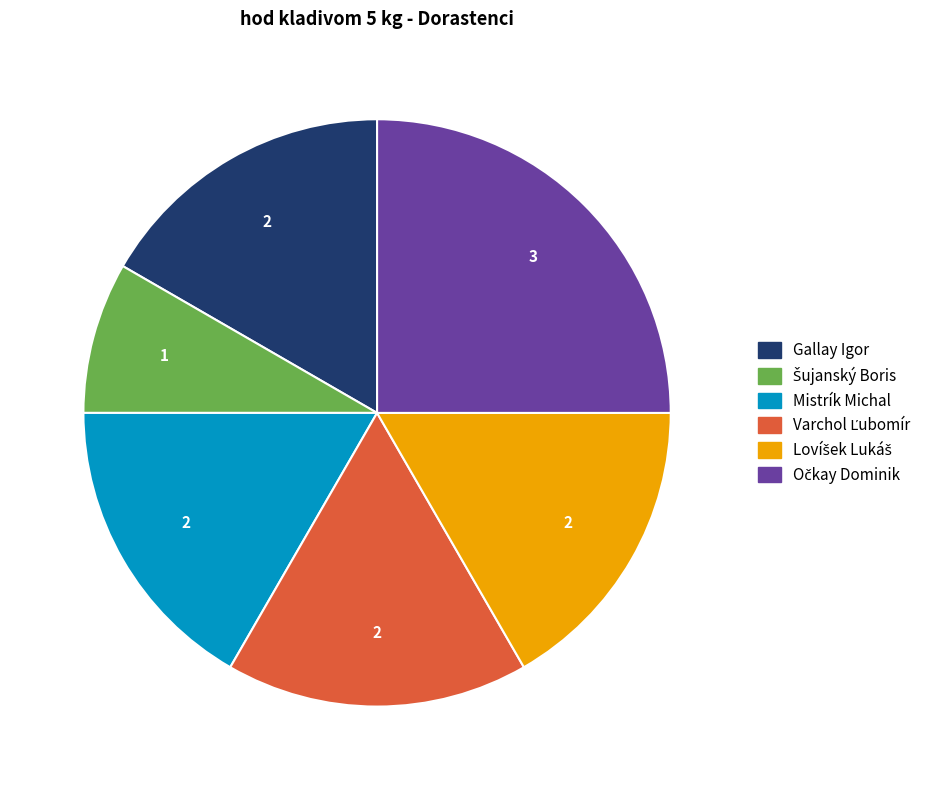

Does any single category account for the majority?

No